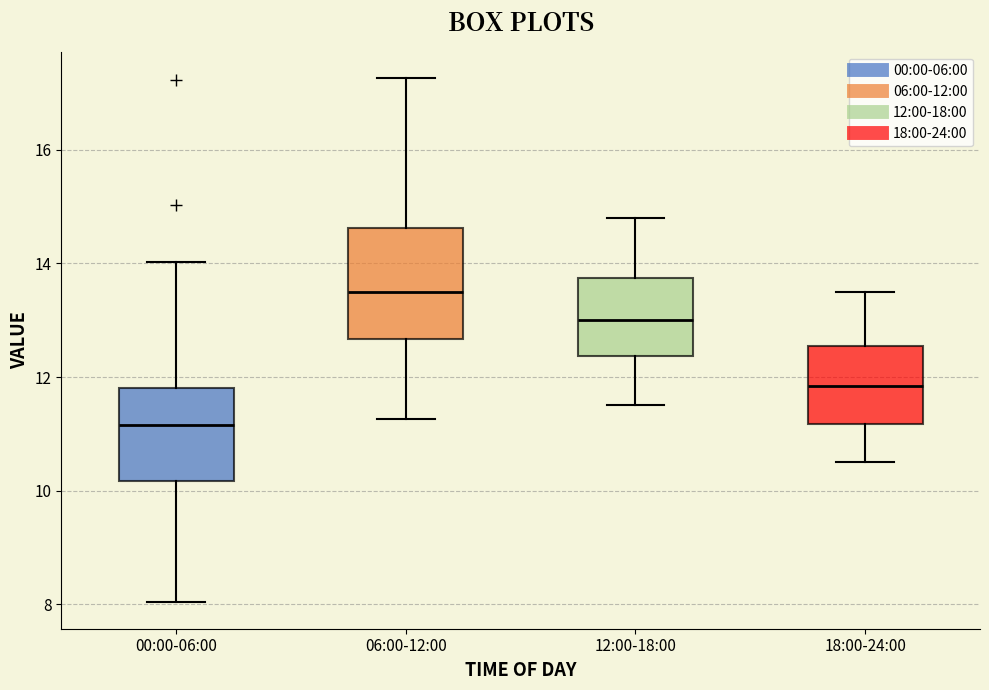

Reading left to right, read every box against the y-axis: the position of its median line, the range the box covers, and the ends of its whiskers. The values are not printed on the chart, so give them approximately, as read against the axis.

00:00-06:00: median 11.2, box 10.2 to 11.8, whiskers 8.0 to 14.0
06:00-12:00: median 13.6, box 12.6 to 14.6, whiskers 11.2 to 17.2
12:00-18:00: median 13.0, box 12.4 to 13.8, whiskers 11.6 to 14.8
18:00-24:00: median 11.8, box 11.2 to 12.6, whiskers 10.6 to 13.6